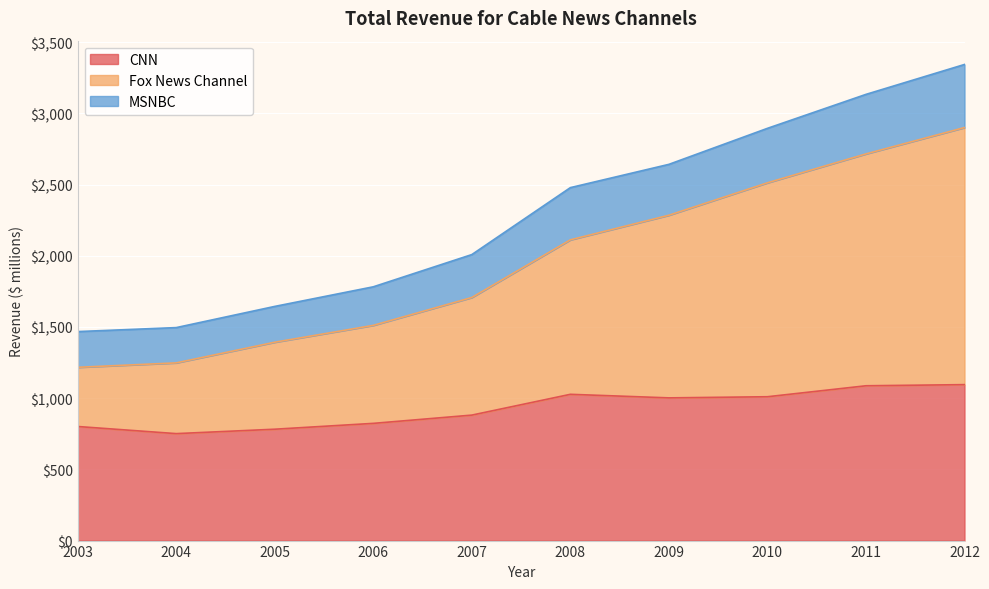

What is the value of the Fox News Channel point at the 10th from the left?

2900.0